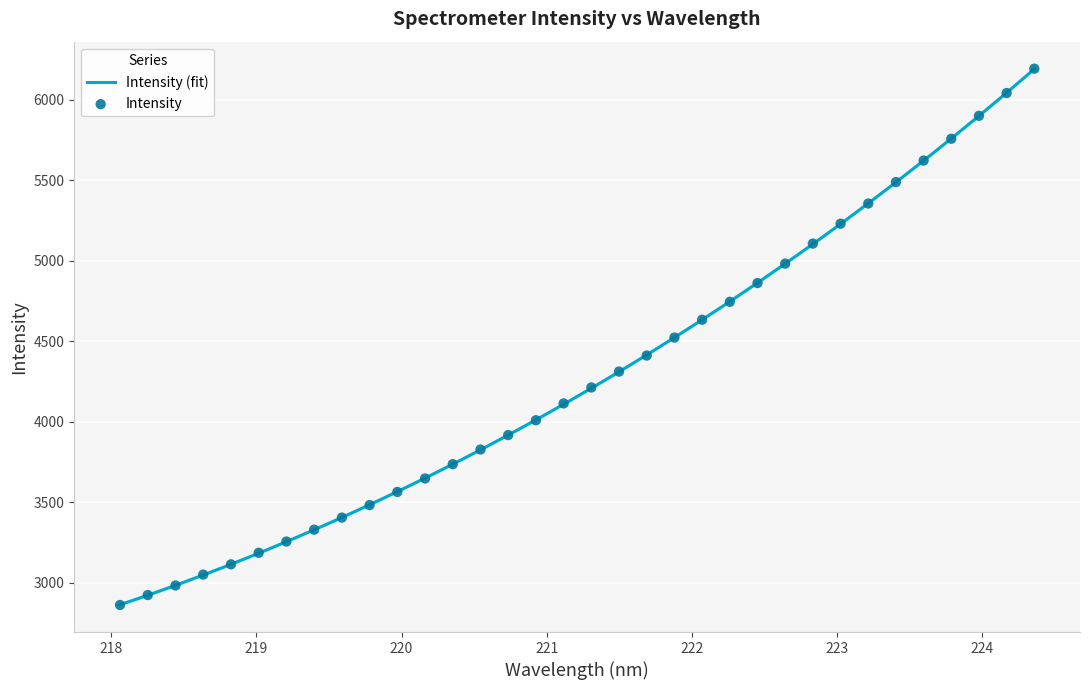

Between 218.2508 and 224.3616, which is larger?

224.3616